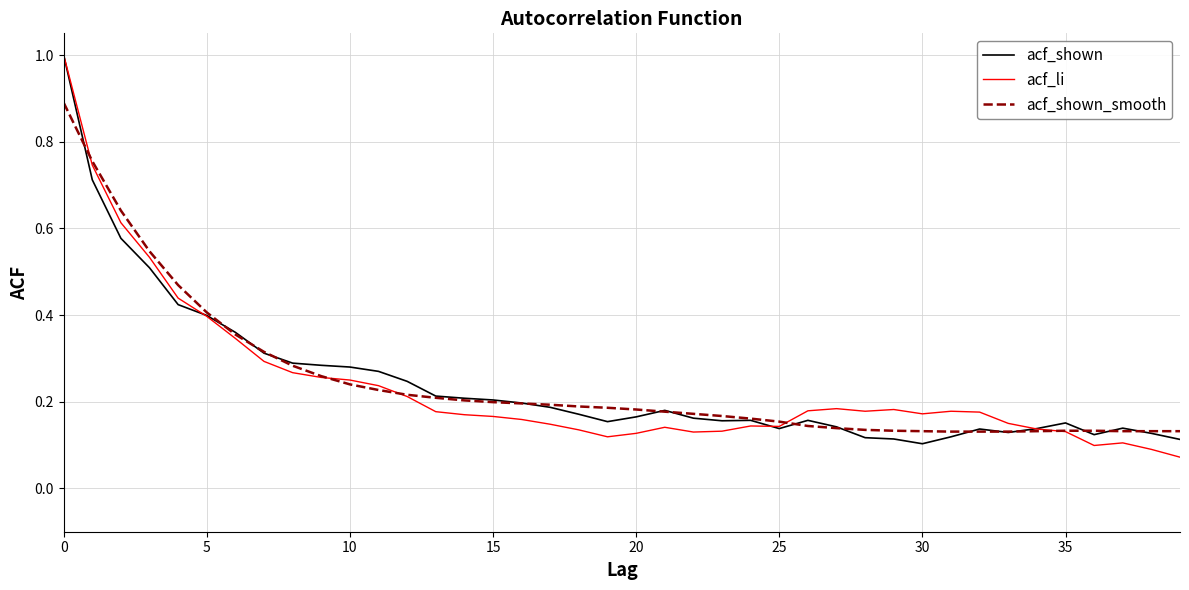

Does the chart display data point markers on the line(s)?

No